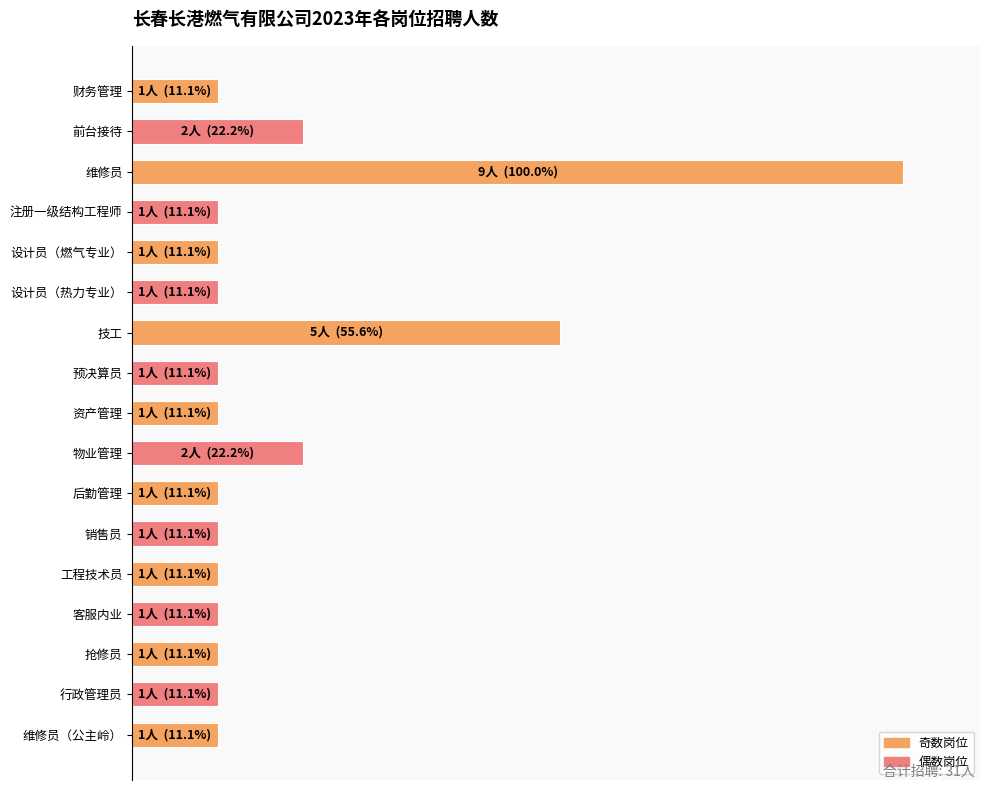

Does the chart contain any negative values?

No